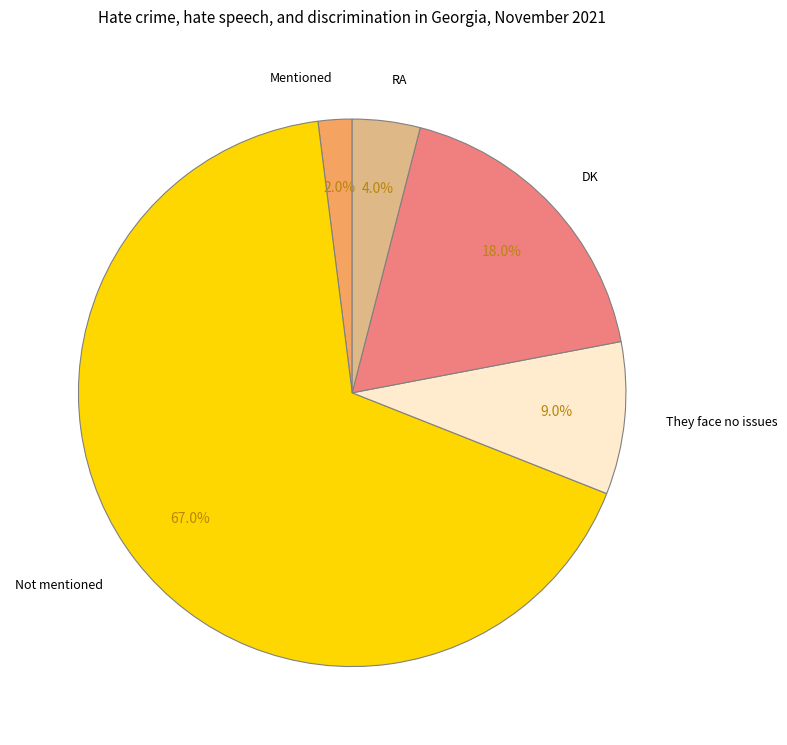

Which slice is the largest?

Not mentioned